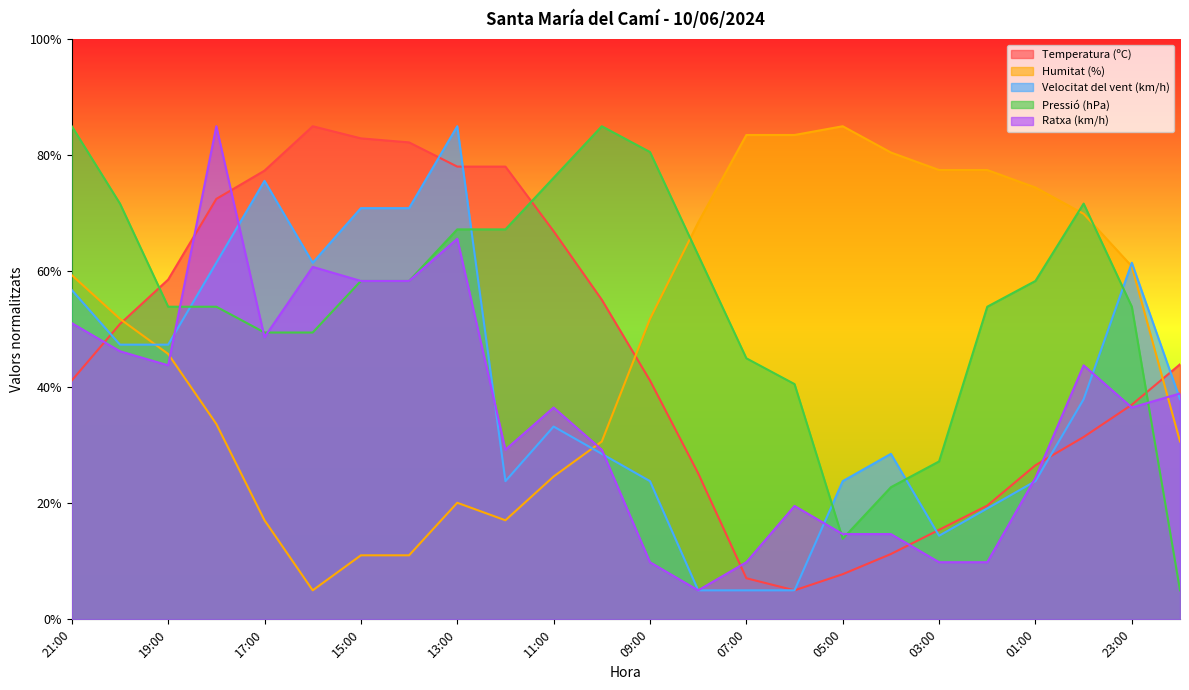

List the labels in order of Velocitat del vent (km/h) value, largest first.

13:00, 17:00, 15:00, 14:00, 18:00, 16:00, 23:00, 21:00, 20:00, 19:00, 00:00, 22:00, 11:00, 10:00, 04:00, 12:00, 09:00, 05:00, 01:00, 02:00, 03:00, 08:00, 07:00, 06:00